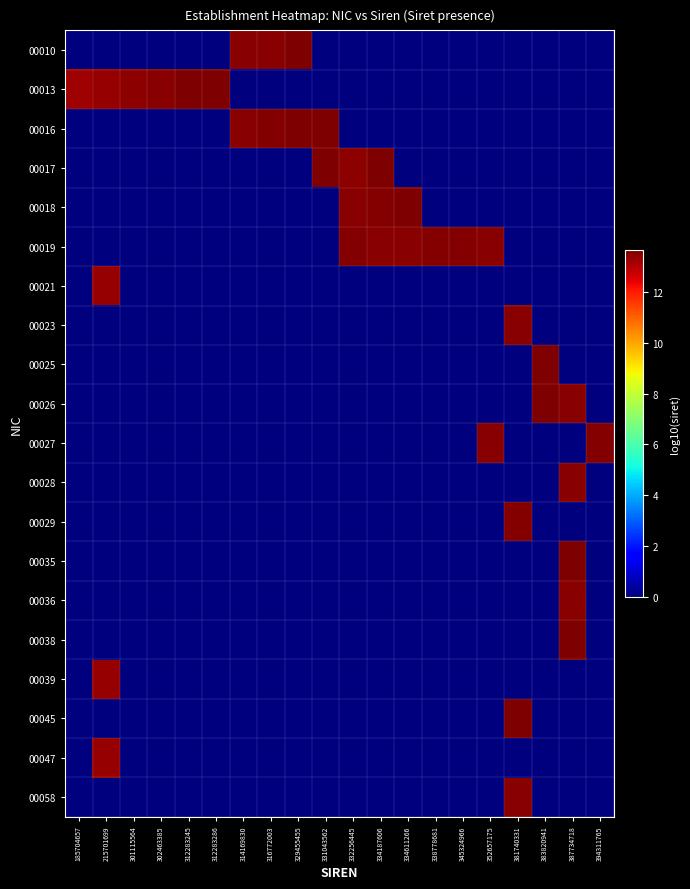

Reading left to right, what are all the values shown in this chart?

00010: 185704657=0.0	215701699=0.0	301115564=0.0	302463385=0.0	312283245=0.0	312283286=0.0	314169830=13.5	316772003=13.5	329455455=13.6	331043562=0.0	332256445=0.0	334187606=0.0	334611266=0.0	338778681=0.0	345324966=0.0	352657175=0.0	381740331=0.0	383820941=0.0	387734718=0.0	394311765=0.0
00013: 185704657=13.3	215701699=13.3	301115564=13.5	302463385=13.5	312283245=13.6	312283286=13.6	314169830=0.0	316772003=0.0	329455455=0.0	331043562=0.0	332256445=0.0	334187606=0.0	334611266=0.0	338778681=0.0	345324966=0.0	352657175=0.0	381740331=0.0	383820941=0.0	387734718=0.0	394311765=0.0
00016: 185704657=0.0	215701699=0.0	301115564=0.0	302463385=0.0	312283245=0.0	312283286=0.0	314169830=13.5	316772003=13.6	329455455=13.6	331043562=13.6	332256445=0.0	334187606=0.0	334611266=0.0	338778681=0.0	345324966=0.0	352657175=0.0	381740331=0.0	383820941=0.0	387734718=0.0	394311765=0.0
00017: 185704657=0.0	215701699=0.0	301115564=0.0	302463385=0.0	312283245=0.0	312283286=0.0	314169830=0.0	316772003=0.0	329455455=0.0	331043562=13.6	332256445=13.5	334187606=13.6	334611266=0.0	338778681=0.0	345324966=0.0	352657175=0.0	381740331=0.0	383820941=0.0	387734718=0.0	394311765=0.0
00018: 185704657=0.0	215701699=0.0	301115564=0.0	302463385=0.0	312283245=0.0	312283286=0.0	314169830=0.0	316772003=0.0	329455455=0.0	331043562=0.0	332256445=13.5	334187606=13.6	334611266=13.6	338778681=0.0	345324966=0.0	352657175=0.0	381740331=0.0	383820941=0.0	387734718=0.0	394311765=0.0
00019: 185704657=0.0	215701699=0.0	301115564=0.0	302463385=0.0	312283245=0.0	312283286=0.0	314169830=0.0	316772003=0.0	329455455=0.0	331043562=0.0	332256445=13.6	334187606=13.5	334611266=13.5	338778681=13.5	345324966=13.6	352657175=13.5	381740331=0.0	383820941=0.0	387734718=0.0	394311765=0.0
00021: 185704657=0.0	215701699=13.3	301115564=0.0	302463385=0.0	312283245=0.0	312283286=0.0	314169830=0.0	316772003=0.0	329455455=0.0	331043562=0.0	332256445=0.0	334187606=0.0	334611266=0.0	338778681=0.0	345324966=0.0	352657175=0.0	381740331=0.0	383820941=0.0	387734718=0.0	394311765=0.0
00023: 185704657=0.0	215701699=0.0	301115564=0.0	302463385=0.0	312283245=0.0	312283286=0.0	314169830=0.0	316772003=0.0	329455455=0.0	331043562=0.0	332256445=0.0	334187606=0.0	334611266=0.0	338778681=0.0	345324966=0.0	352657175=0.0	381740331=13.5	383820941=0.0	387734718=0.0	394311765=0.0
00025: 185704657=0.0	215701699=0.0	301115564=0.0	302463385=0.0	312283245=0.0	312283286=0.0	314169830=0.0	316772003=0.0	329455455=0.0	331043562=0.0	332256445=0.0	334187606=0.0	334611266=0.0	338778681=0.0	345324966=0.0	352657175=0.0	381740331=0.0	383820941=13.6	387734718=0.0	394311765=0.0
00026: 185704657=0.0	215701699=0.0	301115564=0.0	302463385=0.0	312283245=0.0	312283286=0.0	314169830=0.0	316772003=0.0	329455455=0.0	331043562=0.0	332256445=0.0	334187606=0.0	334611266=0.0	338778681=0.0	345324966=0.0	352657175=0.0	381740331=0.0	383820941=13.6	387734718=13.5	394311765=0.0
00027: 185704657=0.0	215701699=0.0	301115564=0.0	302463385=0.0	312283245=0.0	312283286=0.0	314169830=0.0	316772003=0.0	329455455=0.0	331043562=0.0	332256445=0.0	334187606=0.0	334611266=0.0	338778681=0.0	345324966=0.0	352657175=13.5	381740331=0.0	383820941=0.0	387734718=0.0	394311765=13.6
00028: 185704657=0.0	215701699=0.0	301115564=0.0	302463385=0.0	312283245=0.0	312283286=0.0	314169830=0.0	316772003=0.0	329455455=0.0	331043562=0.0	332256445=0.0	334187606=0.0	334611266=0.0	338778681=0.0	345324966=0.0	352657175=0.0	381740331=0.0	383820941=0.0	387734718=13.5	394311765=0.0
00029: 185704657=0.0	215701699=0.0	301115564=0.0	302463385=0.0	312283245=0.0	312283286=0.0	314169830=0.0	316772003=0.0	329455455=0.0	331043562=0.0	332256445=0.0	334187606=0.0	334611266=0.0	338778681=0.0	345324966=0.0	352657175=0.0	381740331=13.6	383820941=0.0	387734718=0.0	394311765=0.0
00035: 185704657=0.0	215701699=0.0	301115564=0.0	302463385=0.0	312283245=0.0	312283286=0.0	314169830=0.0	316772003=0.0	329455455=0.0	331043562=0.0	332256445=0.0	334187606=0.0	334611266=0.0	338778681=0.0	345324966=0.0	352657175=0.0	381740331=0.0	383820941=0.0	387734718=13.6	394311765=0.0
00036: 185704657=0.0	215701699=0.0	301115564=0.0	302463385=0.0	312283245=0.0	312283286=0.0	314169830=0.0	316772003=0.0	329455455=0.0	331043562=0.0	332256445=0.0	334187606=0.0	334611266=0.0	338778681=0.0	345324966=0.0	352657175=0.0	381740331=0.0	383820941=0.0	387734718=13.5	394311765=0.0
00038: 185704657=0.0	215701699=0.0	301115564=0.0	302463385=0.0	312283245=0.0	312283286=0.0	314169830=0.0	316772003=0.0	329455455=0.0	331043562=0.0	332256445=0.0	334187606=0.0	334611266=0.0	338778681=0.0	345324966=0.0	352657175=0.0	381740331=0.0	383820941=0.0	387734718=13.6	394311765=0.0
00039: 185704657=0.0	215701699=13.3	301115564=0.0	302463385=0.0	312283245=0.0	312283286=0.0	314169830=0.0	316772003=0.0	329455455=0.0	331043562=0.0	332256445=0.0	334187606=0.0	334611266=0.0	338778681=0.0	345324966=0.0	352657175=0.0	381740331=0.0	383820941=0.0	387734718=0.0	394311765=0.0
00045: 185704657=0.0	215701699=0.0	301115564=0.0	302463385=0.0	312283245=0.0	312283286=0.0	314169830=0.0	316772003=0.0	329455455=0.0	331043562=0.0	332256445=0.0	334187606=0.0	334611266=0.0	338778681=0.0	345324966=0.0	352657175=0.0	381740331=13.6	383820941=0.0	387734718=0.0	394311765=0.0
00047: 185704657=0.0	215701699=13.3	301115564=0.0	302463385=0.0	312283245=0.0	312283286=0.0	314169830=0.0	316772003=0.0	329455455=0.0	331043562=0.0	332256445=0.0	334187606=0.0	334611266=0.0	338778681=0.0	345324966=0.0	352657175=0.0	381740331=0.0	383820941=0.0	387734718=0.0	394311765=0.0
00058: 185704657=0.0	215701699=0.0	301115564=0.0	302463385=0.0	312283245=0.0	312283286=0.0	314169830=0.0	316772003=0.0	329455455=0.0	331043562=0.0	332256445=0.0	334187606=0.0	334611266=0.0	338778681=0.0	345324966=0.0	352657175=0.0	381740331=13.5	383820941=0.0	387734718=0.0	394311765=0.0